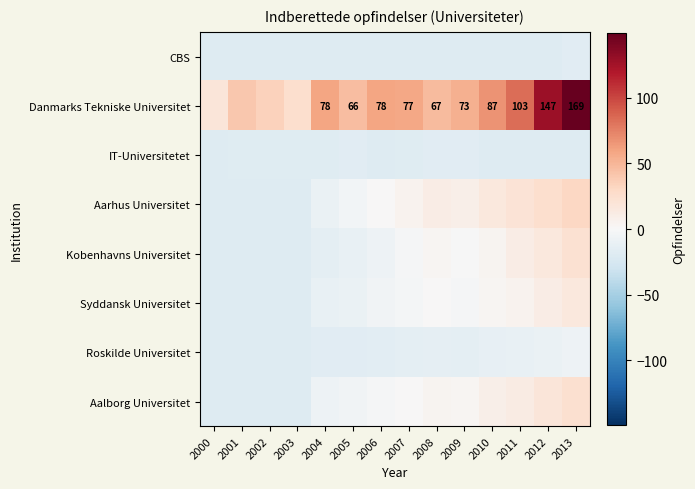

Which series has the largest total across all categories?

Danmarks Tekniske Universitet